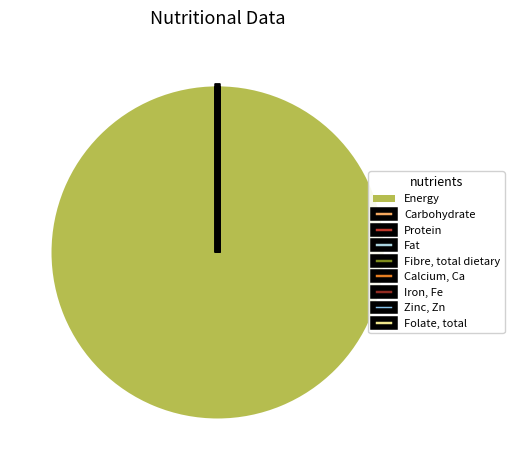

Which category accounts for the majority?

Energy